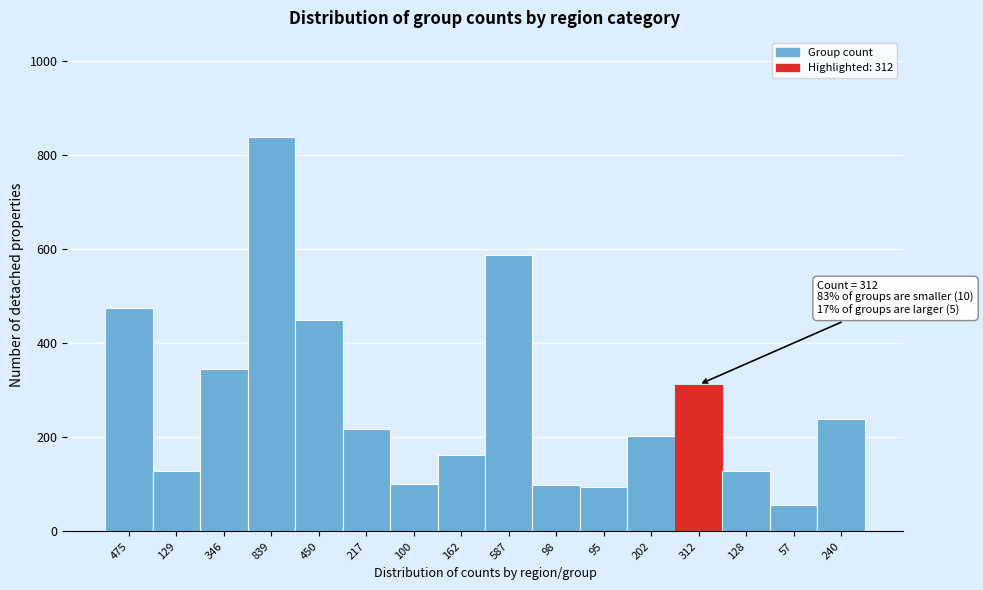

Is it true that the value at 98 is 41?

False